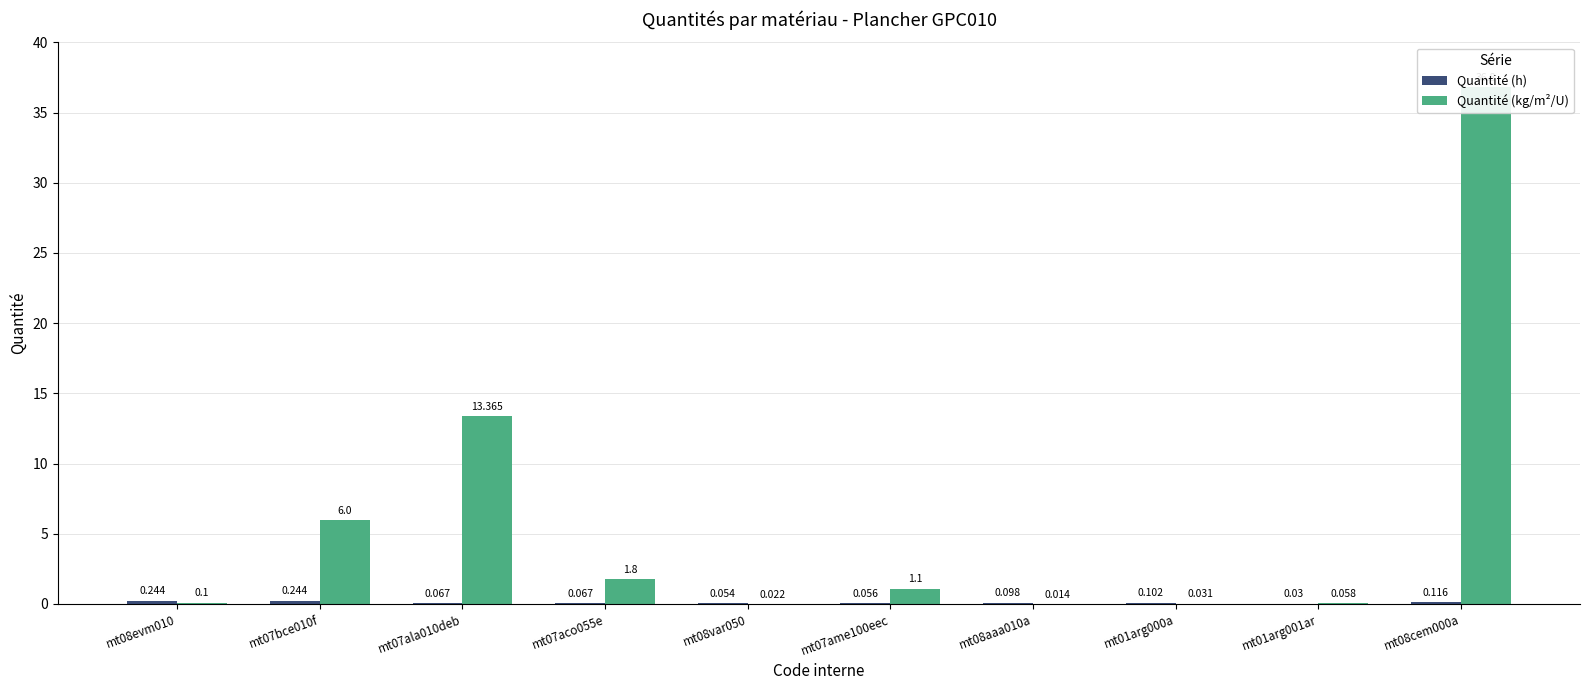

Is the value of Quantité (kg/m²/U) at mt08var050 greater than the value of Quantité (h) at mt08evm010?

No